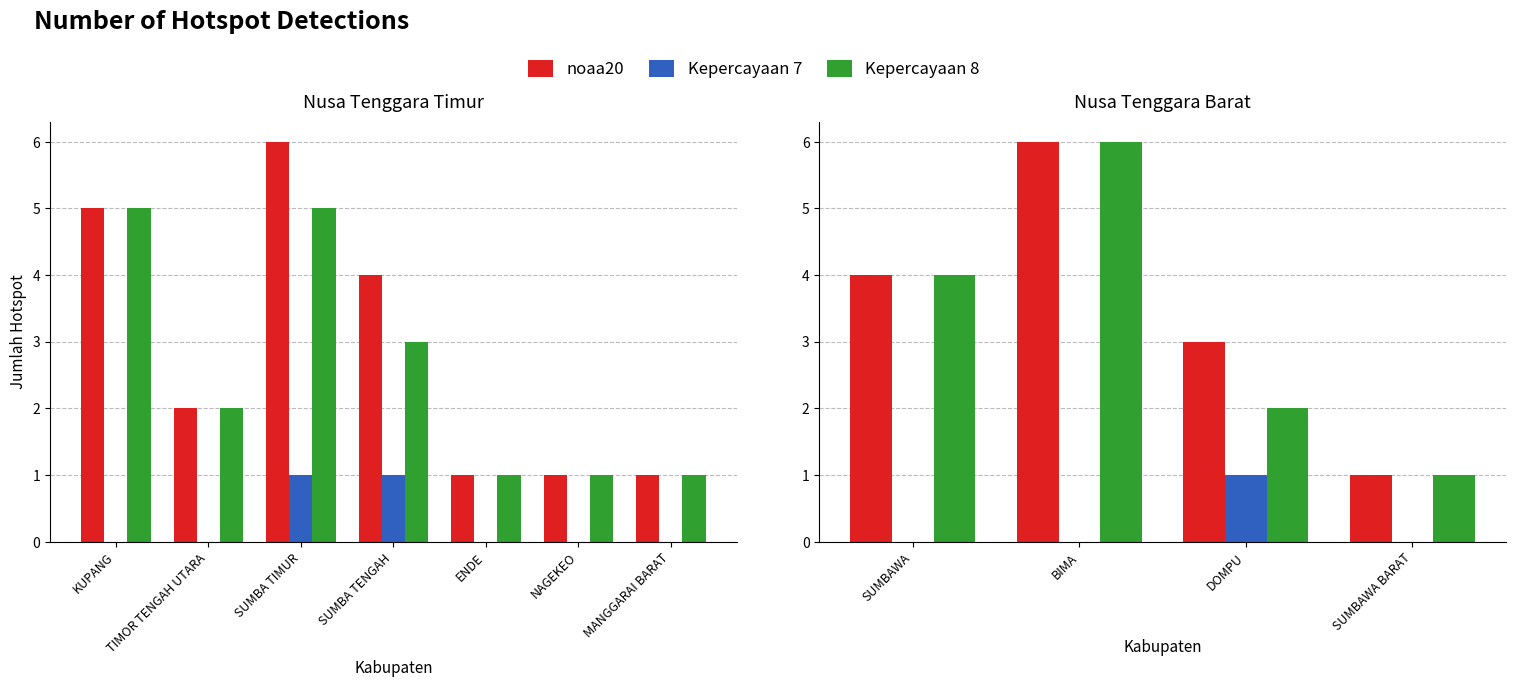

What is the value of the Kepercayaan 8 bar at the 1st from the left?

4